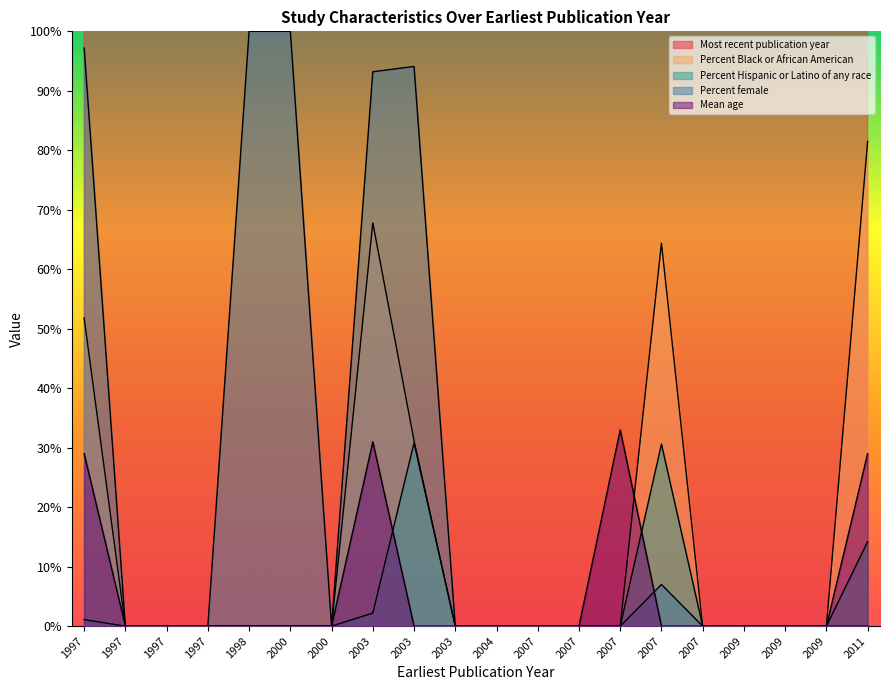

How many interior local peaks does the Percent Black or African American series have?

2